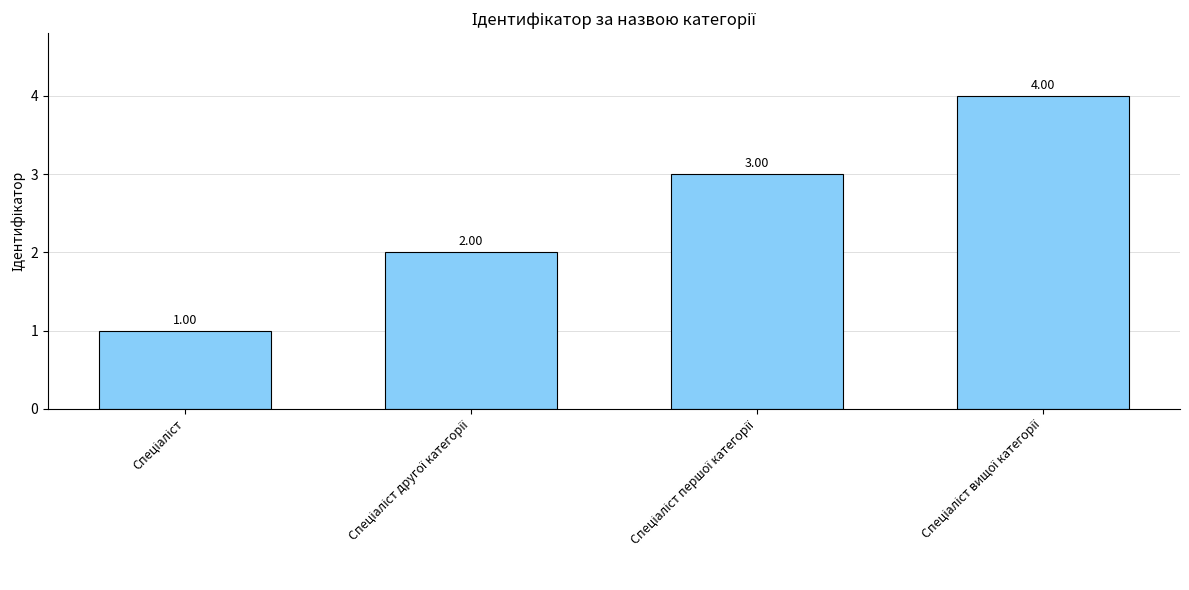

What is the difference between the maximum and minimum values?

3